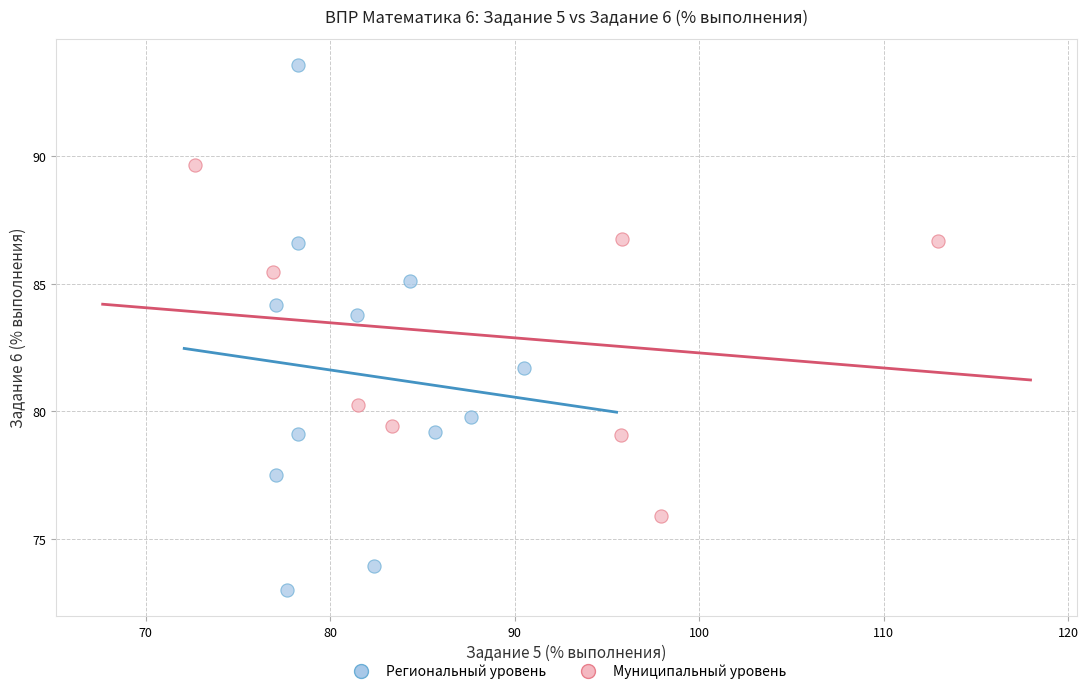

Which series contains the highest Y value?

Региональный уровень